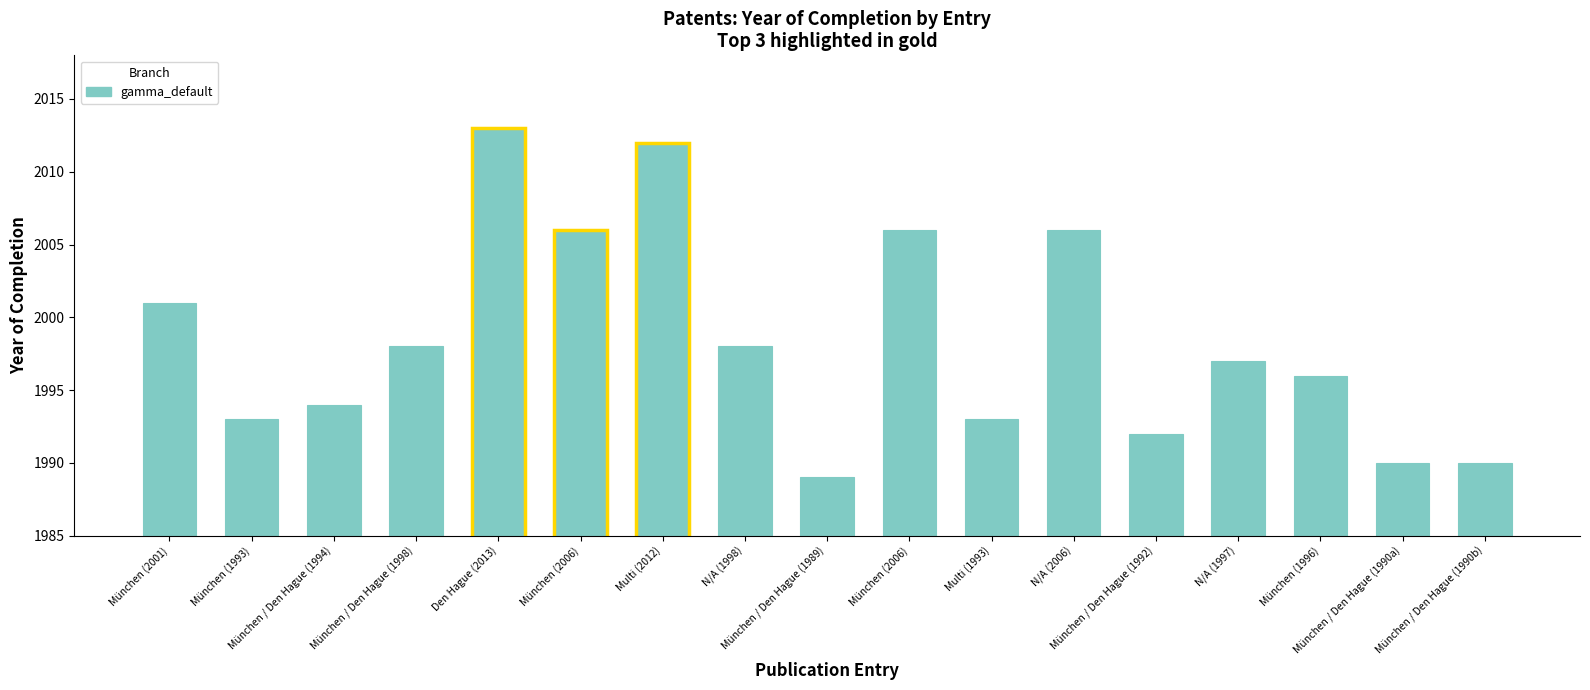

Reading left to right, list all the values displayed in this chart.

München=2001	München=1993	München / Den Hague=1994	München / Den Hague=1998	Den Hague=2013	München=2006	München / Den Hague / Genf / Alexandria=2012	=1998	München / Den Hague=1989	München=2006	München / Den Hague u.a.=1993	=2006	München / Den Hague=1992	=1997	München=1996	München / Den Hague=1990	München / Den Hague=1990